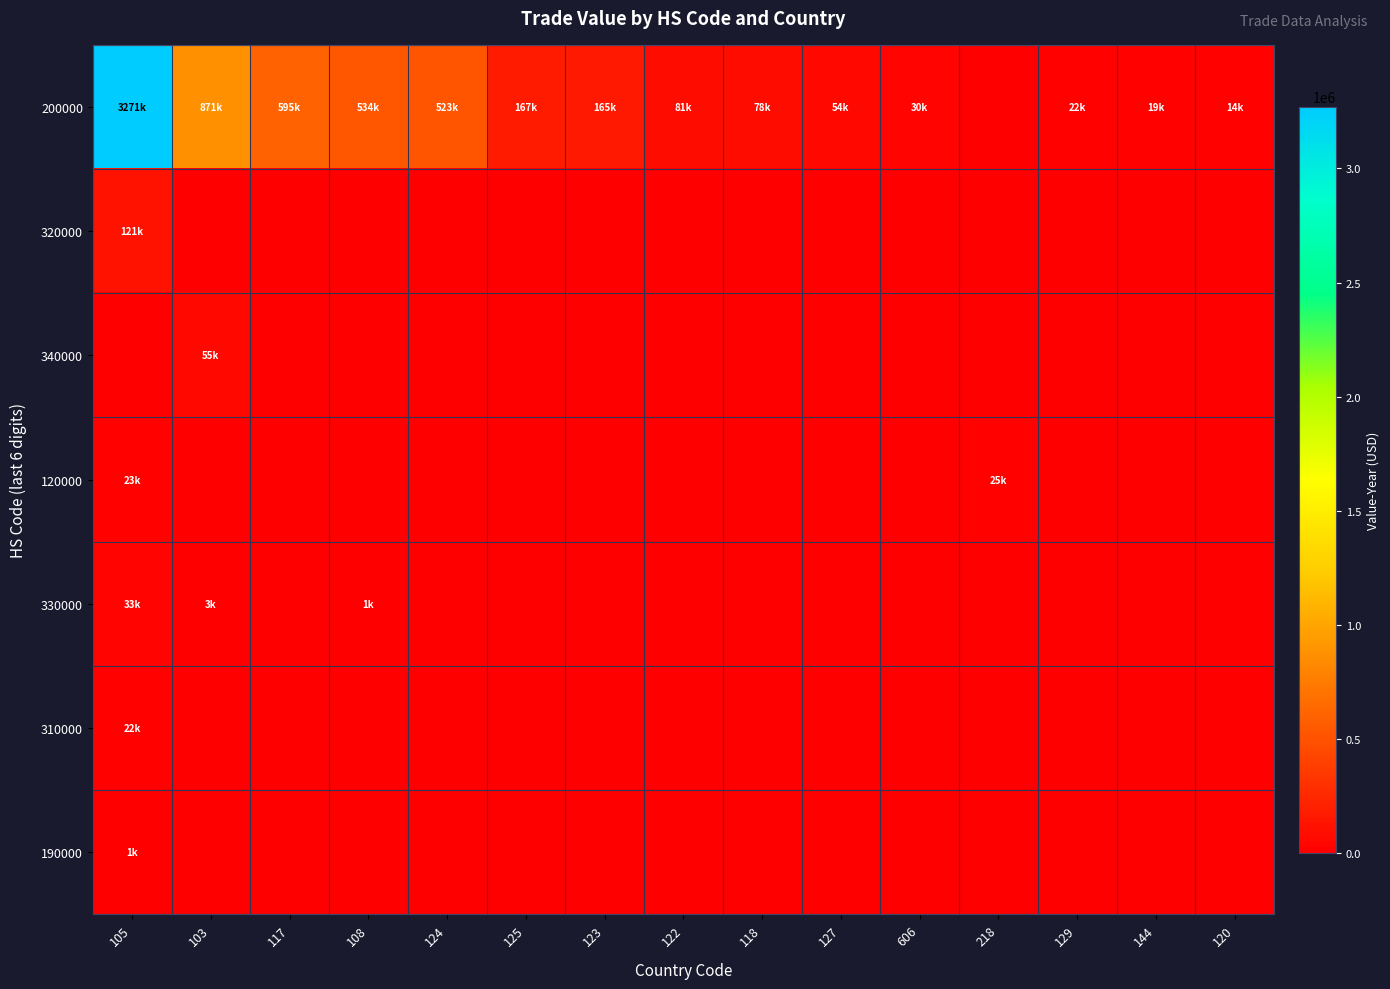

Reading right to left, list all the values displayed in this chart.

200000: 120=14945	144=19887	129=22063	218=0	606=30022	127=54465	118=78128	122=81488	123=165684	125=167766	124=523142	108=534759	117=595722	103=871593	105=3271484
320000: 120=0	144=0	129=0	218=0	606=0	127=0	118=0	122=0	123=0	125=0	124=0	108=0	117=0	103=0	105=121643
340000: 120=0	144=0	129=0	218=0	606=0	127=0	118=0	122=0	123=0	125=0	124=0	108=0	117=0	103=55857	105=0
120000: 120=0	144=0	129=0	218=25398	606=0	127=0	118=0	122=0	123=0	125=0	124=0	108=0	117=0	103=0	105=23599
330000: 120=0	144=0	129=0	218=0	606=0	127=0	118=0	122=0	123=0	125=0	124=0	108=1380	117=0	103=3180	105=33814
310000: 120=0	144=0	129=0	218=0	606=0	127=0	118=0	122=0	123=0	125=0	124=0	108=0	117=0	103=0	105=22603
190000: 120=0	144=0	129=0	218=0	606=0	127=0	118=0	122=0	123=0	125=0	124=0	108=0	117=0	103=0	105=1634